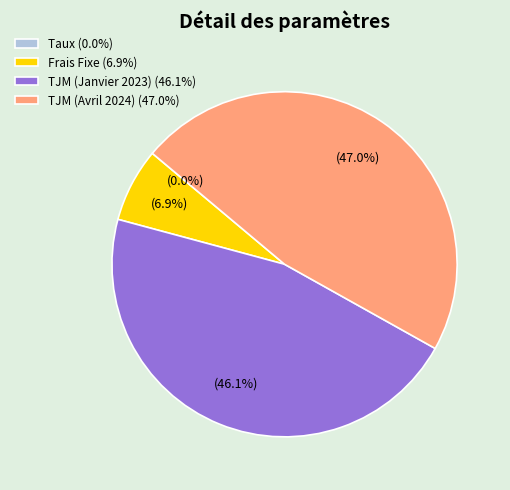

Which has a higher value, Frais Fixe (6.9%) or TJM (Avril 2024) (47.0%)?

TJM (Avril 2024) (47.0%)